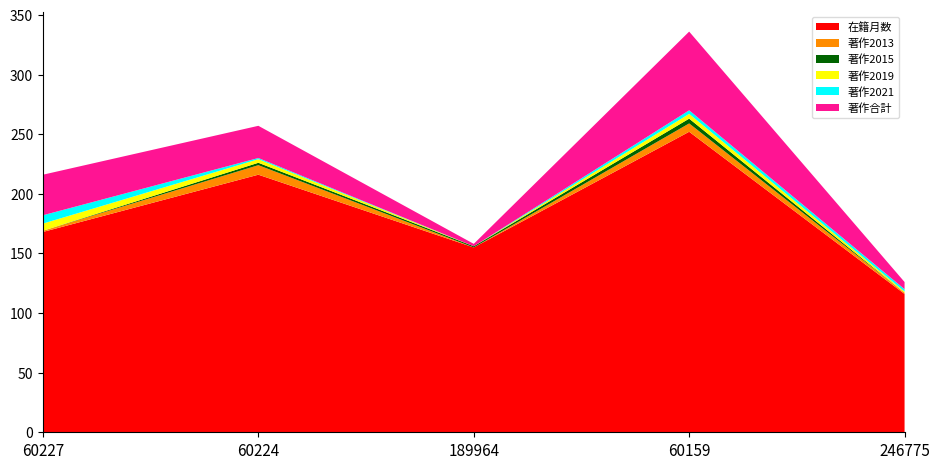

Reading right to left, extract all data points from this chart.

在籍月数: 246775=116	60159=252	189964=155	60224=216	60227=168
著作2013: 246775=1	60159=7	189964=0	60224=8	60227=1
著作2015: 246775=0	60159=4	189964=1	60224=2	60227=0
著作2019: 246775=1	60159=4	189964=0	60224=3	60227=6
著作2021: 246775=2	60159=3	189964=0	60224=1	60227=7
著作合計: 246775=6	60159=66	189964=2	60224=27	60227=34